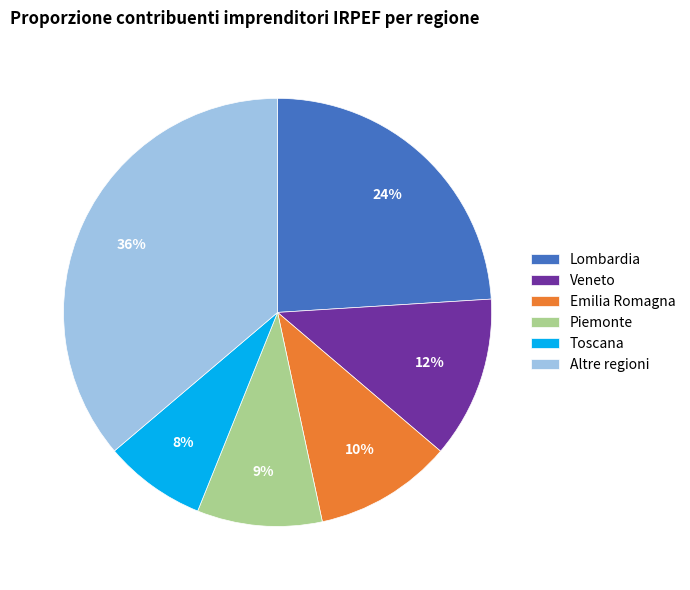

Which category has the smallest portion of the pie?

Toscana